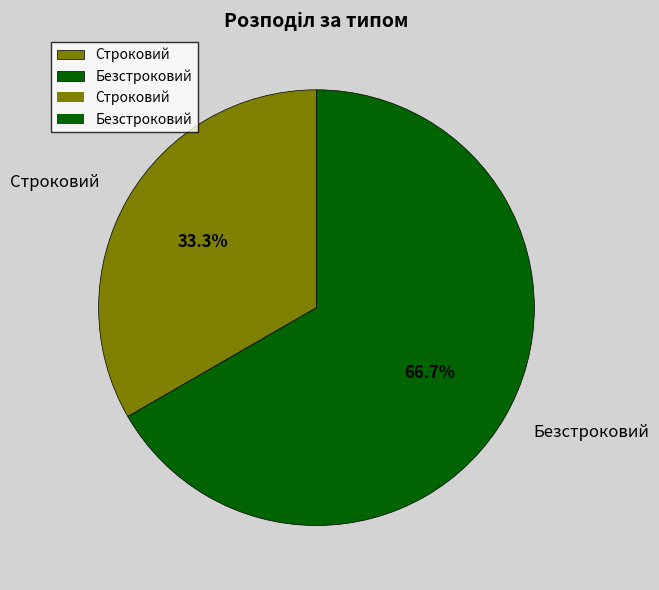

The Строковий slice represents 33% of the pie. True or false?

True